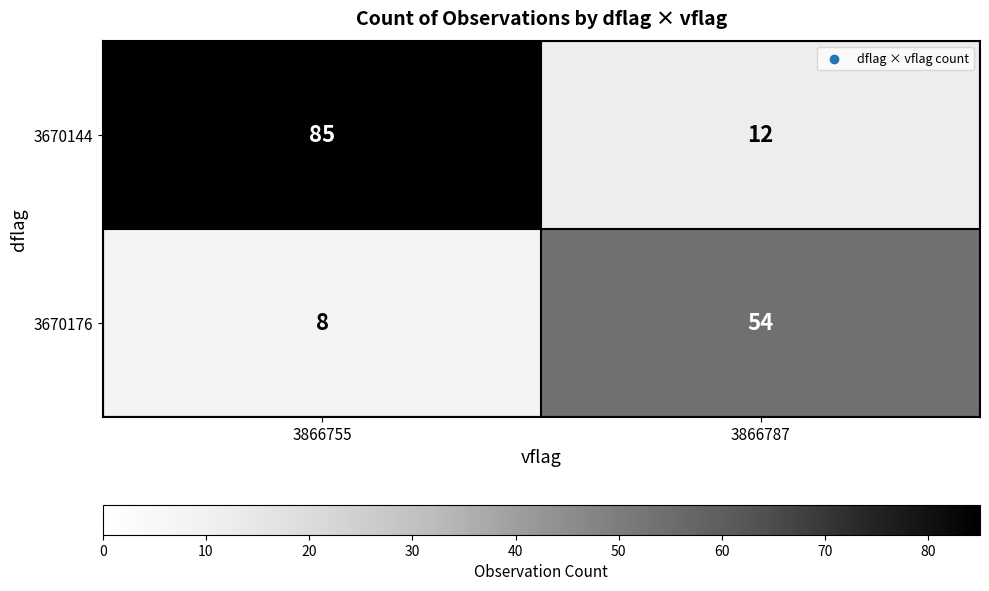

What is the smallest value displayed?

8